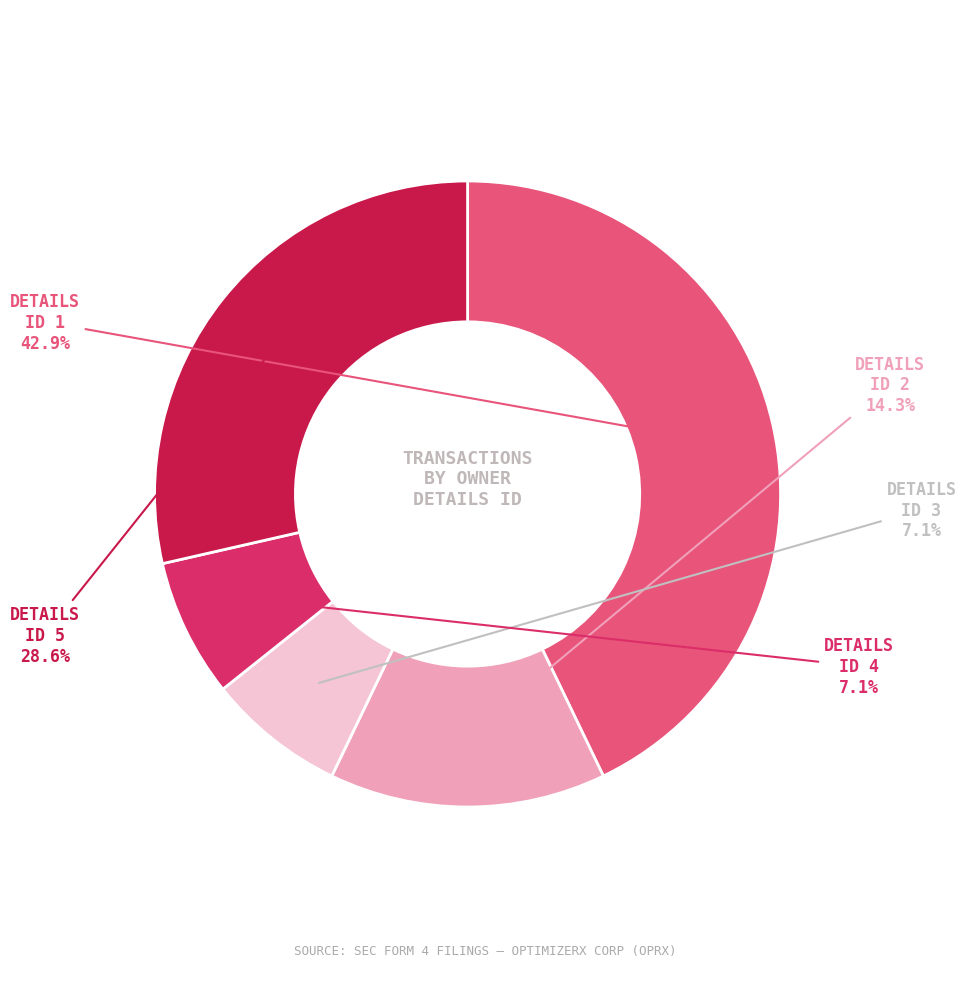

Is there a majority slice in this chart?

No